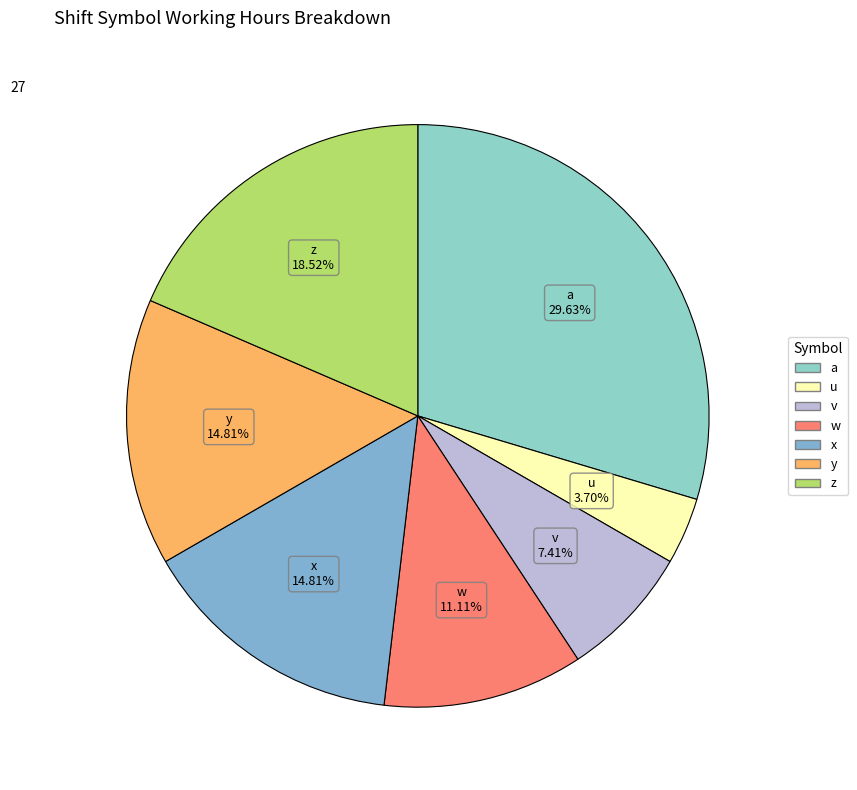

Which slice is the largest?

a